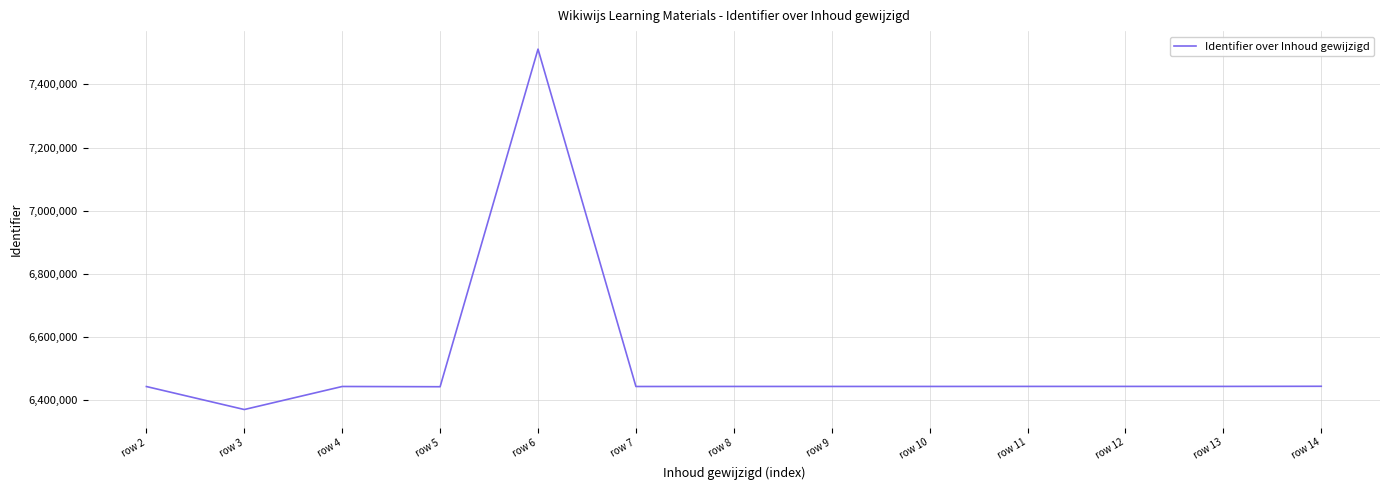

Where does the data first go above 6443840?

row 6